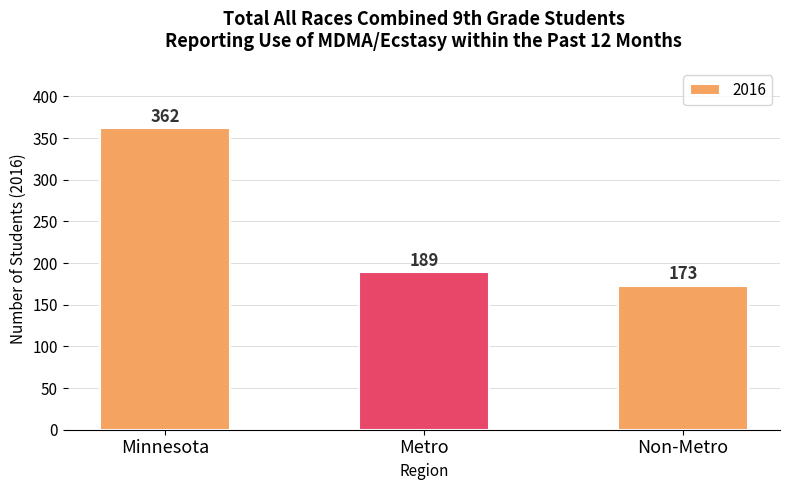

What is the difference between the maximum and second lowest values?

173